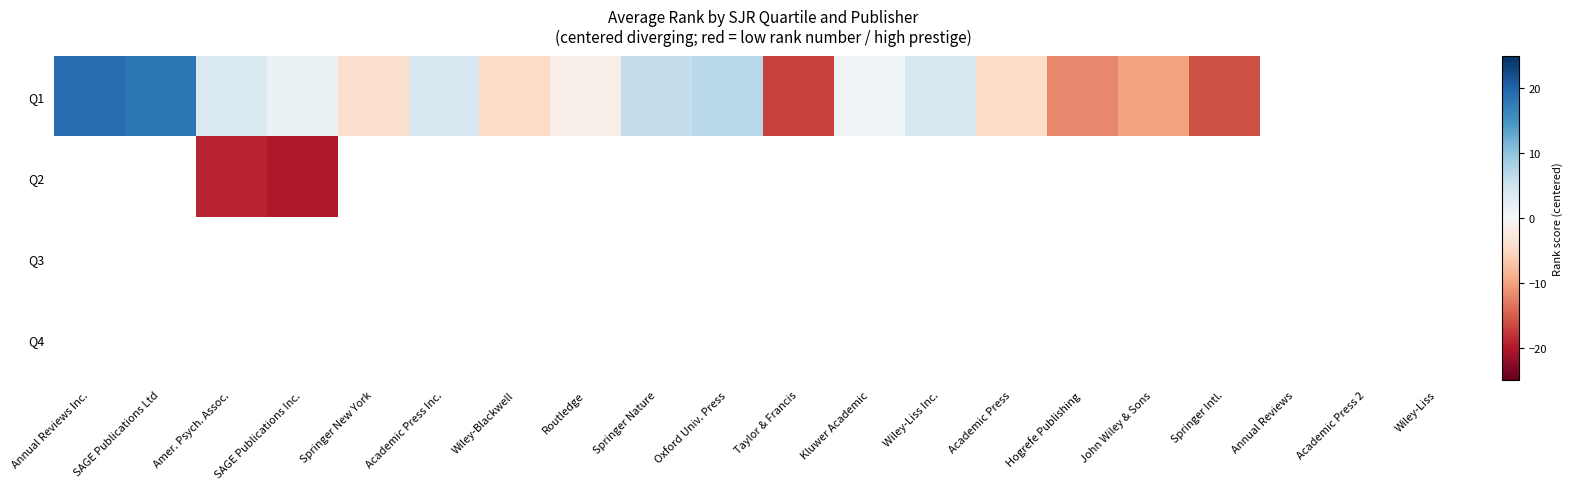

Between Annual Reviews Inc. and Wiley-Liss Inc., which series saw the biggest shift?

Q1